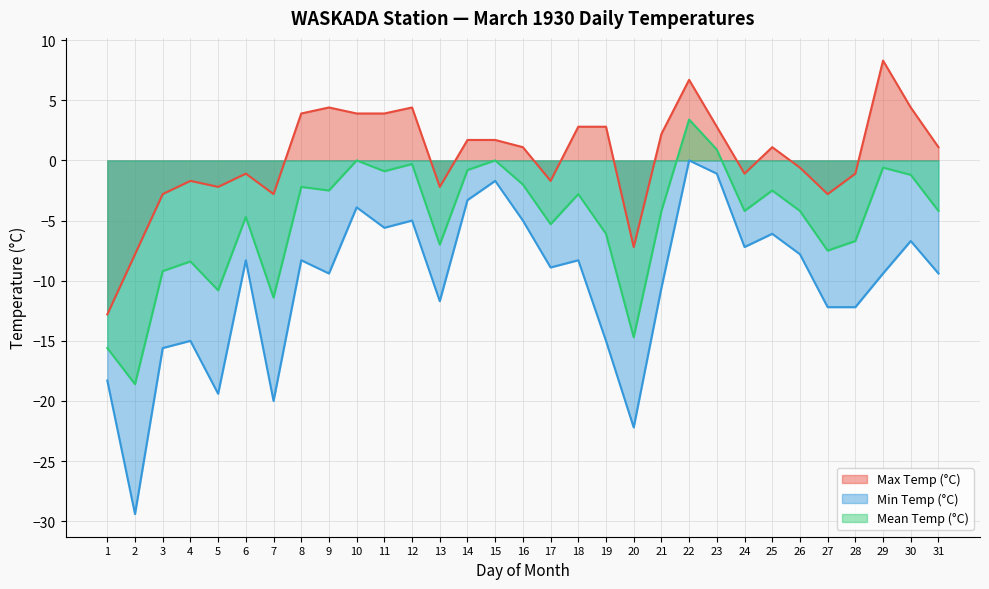

Reading left to right, extract all data points from this chart.

Max Temp (°C): -12.8	-7.8	-2.8	-1.7	-2.2	-1.1	-2.8	3.9	4.4	3.9	3.9	4.4	-2.2	1.7	1.7	1.1	-1.7	2.8	2.8	-7.2	2.2	6.7	2.8	-1.1	1.1	-0.6	-2.8	-1.1	8.3	4.4	1.1
Min Temp (°C): -18.3	-29.4	-15.6	-15.0	-19.4	-8.3	-20.0	-8.3	-9.4	-3.9	-5.6	-5.0	-11.7	-3.3	-1.7	-5.0	-8.9	-8.3	-15.0	-22.2	-10.6	0.0	-1.1	-7.2	-6.1	-7.8	-12.2	-12.2	-9.4	-6.7	-9.4
Mean Temp (°C): -15.6	-18.6	-9.2	-8.4	-10.8	-4.7	-11.4	-2.2	-2.5	0.0	-0.9	-0.3	-7.0	-0.8	0.0	-2.0	-5.3	-2.8	-6.1	-14.7	-4.2	3.4	0.9	-4.2	-2.5	-4.2	-7.5	-6.7	-0.6	-1.2	-4.2